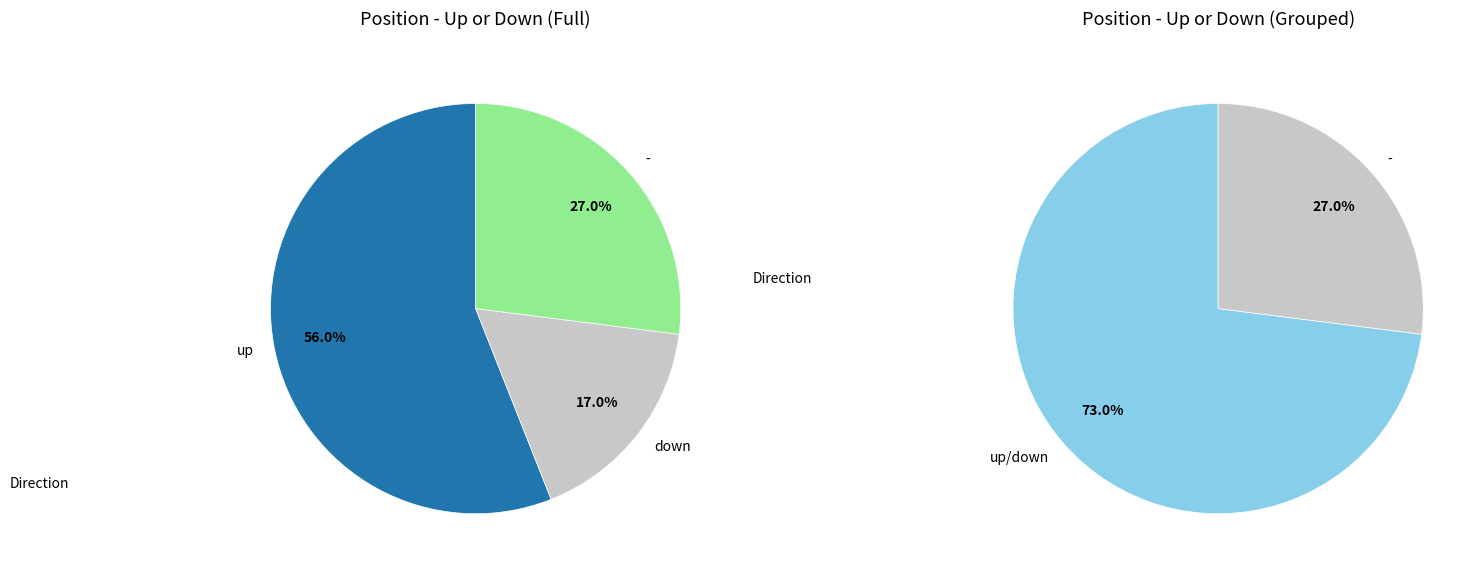

Rank the categories by value from lowest to highest.

down, -, up